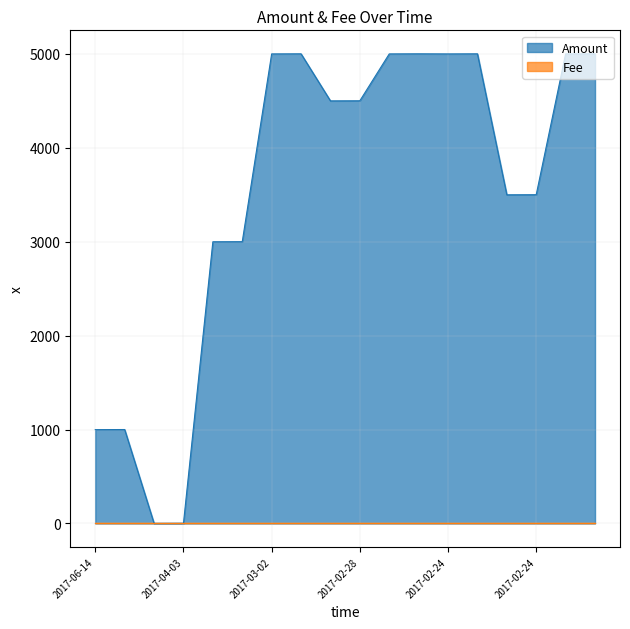

Does the chart have visible grid lines?

Yes